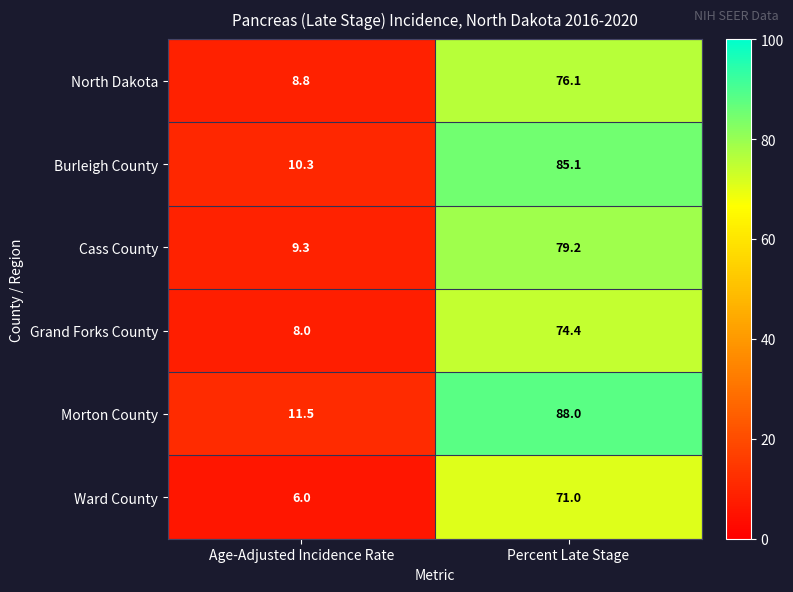

What is the sum of the Burleigh County values at Percent Late Stage and Age-Adjusted Incidence Rate?

95.4